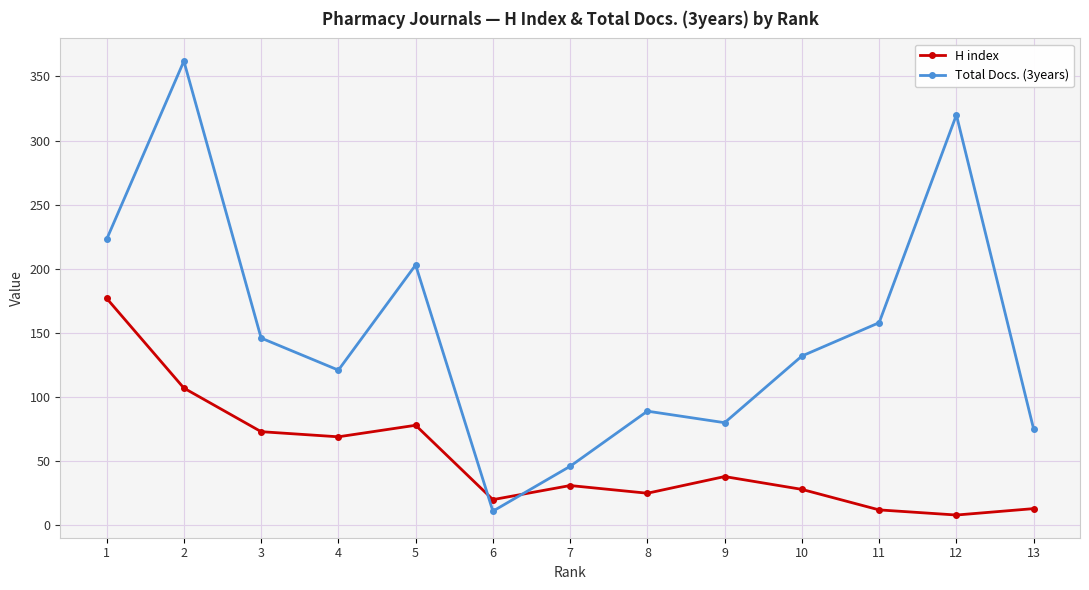

Rank the series at 6 from highest to lowest value.

H index, Total Docs. (3years)